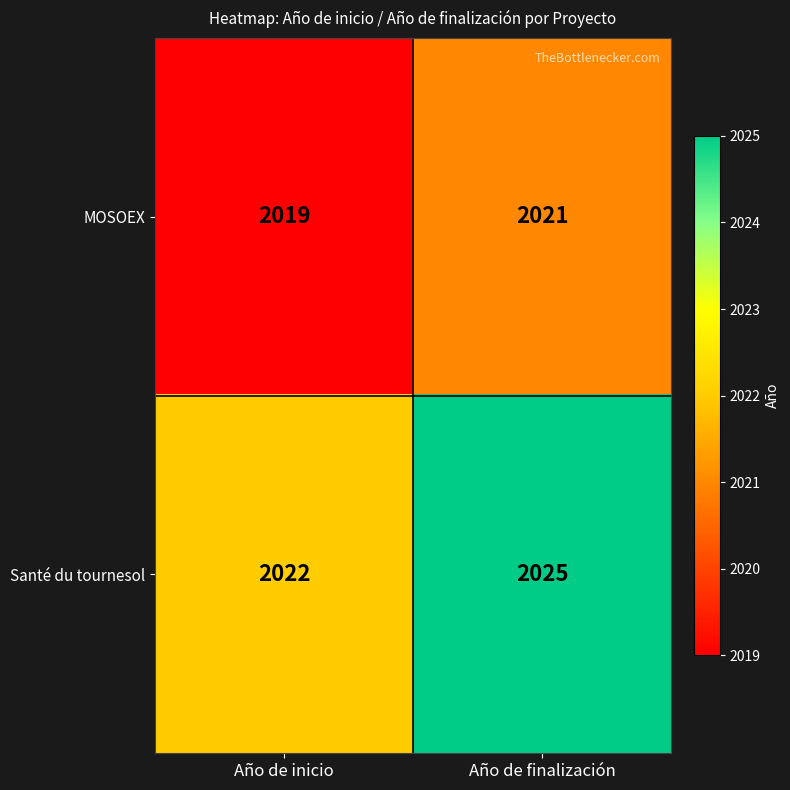

Is it true that MOSOEX equals 580 at Año de inicio?

False